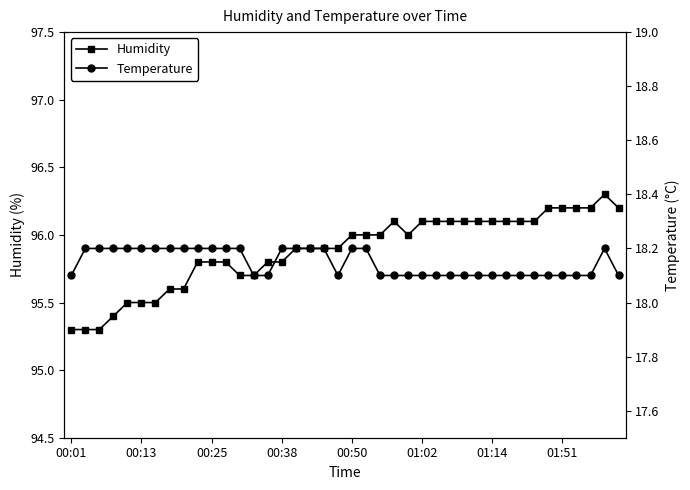

True or false: Temperature and Humidity cross at least once.

False